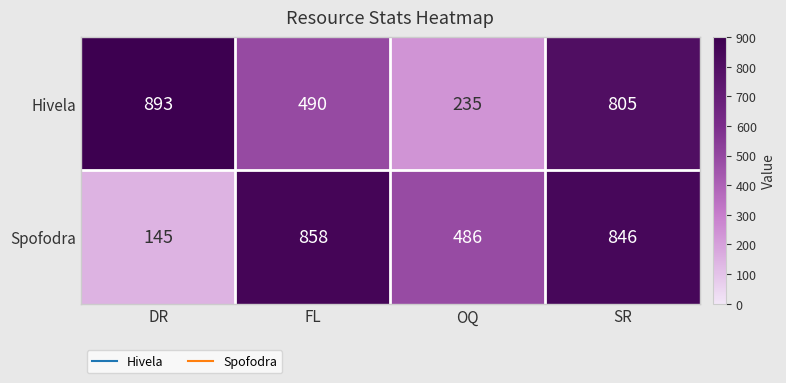

Rank the series at DR from lowest to highest value.

Spofodra, Hivela